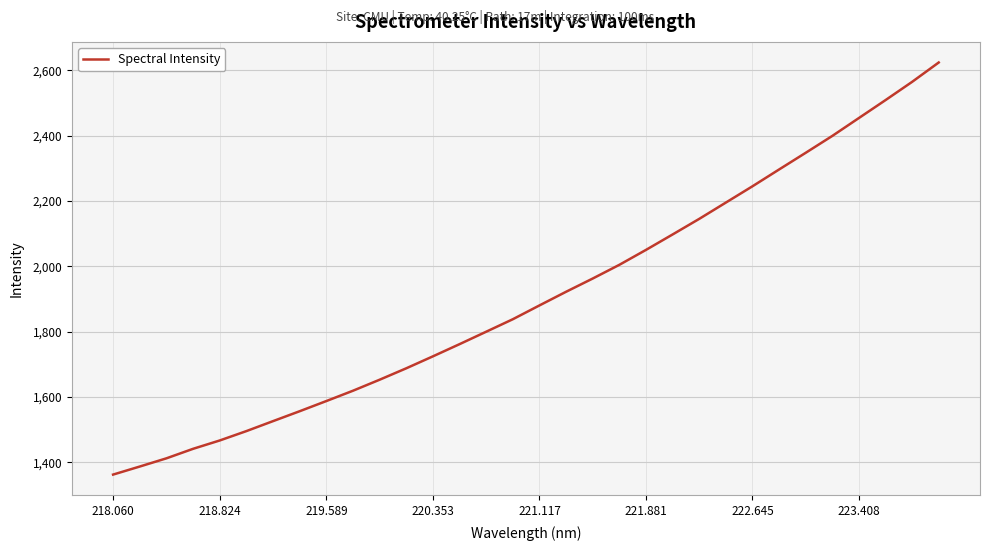

What is the difference between the maximum and minimum values?

1262.4